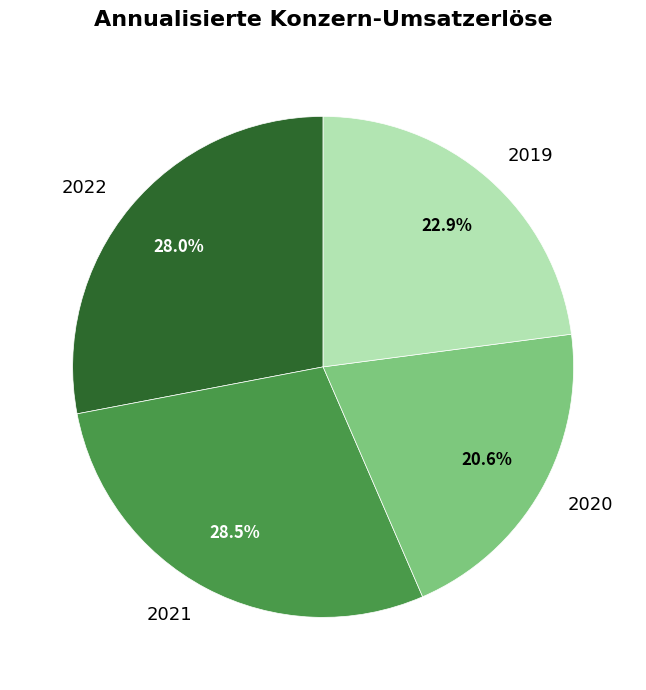

To the nearest percent, what portion does 2019 represent?

23%